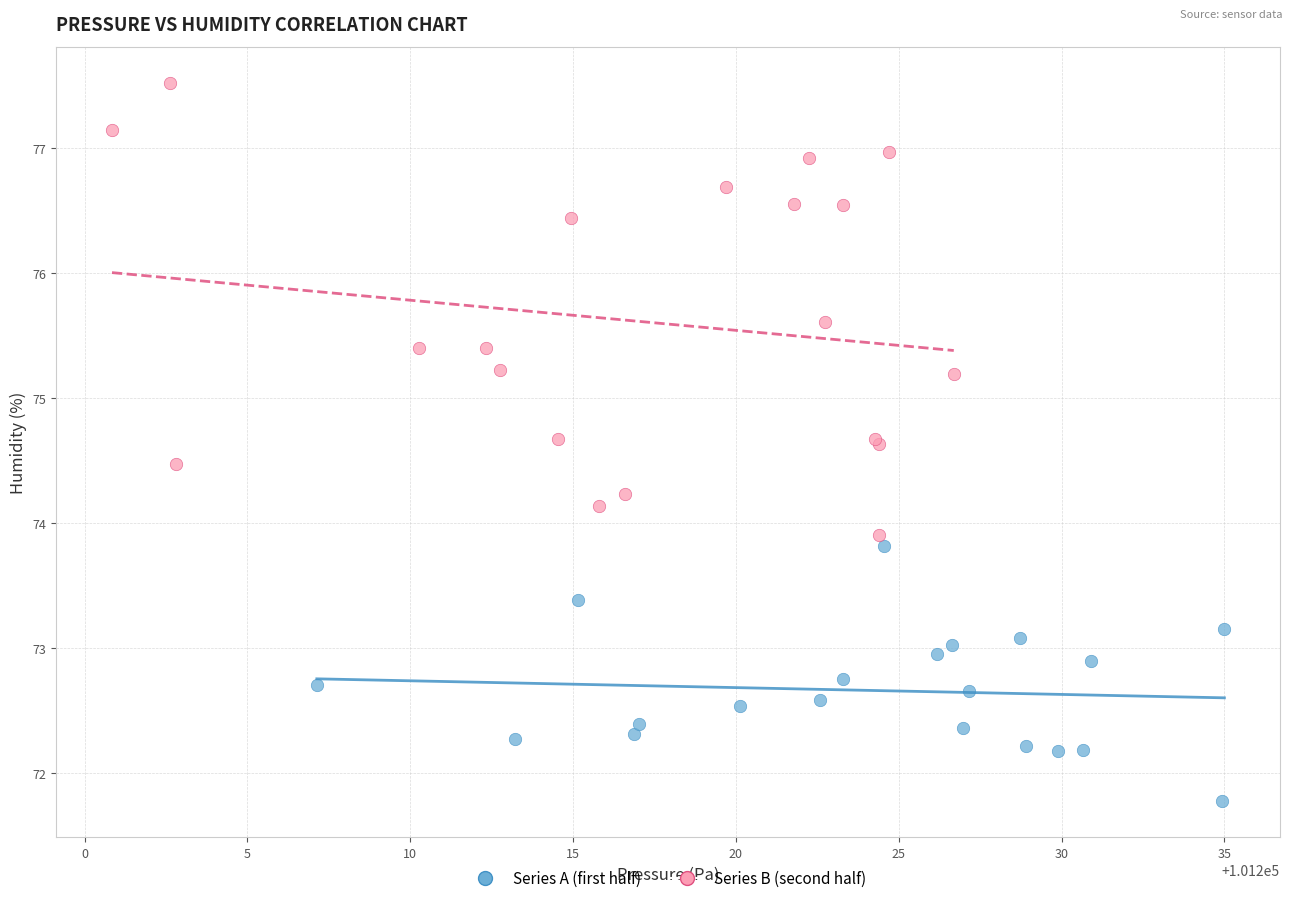

Which series contains the highest Y value?

Series B (second half)